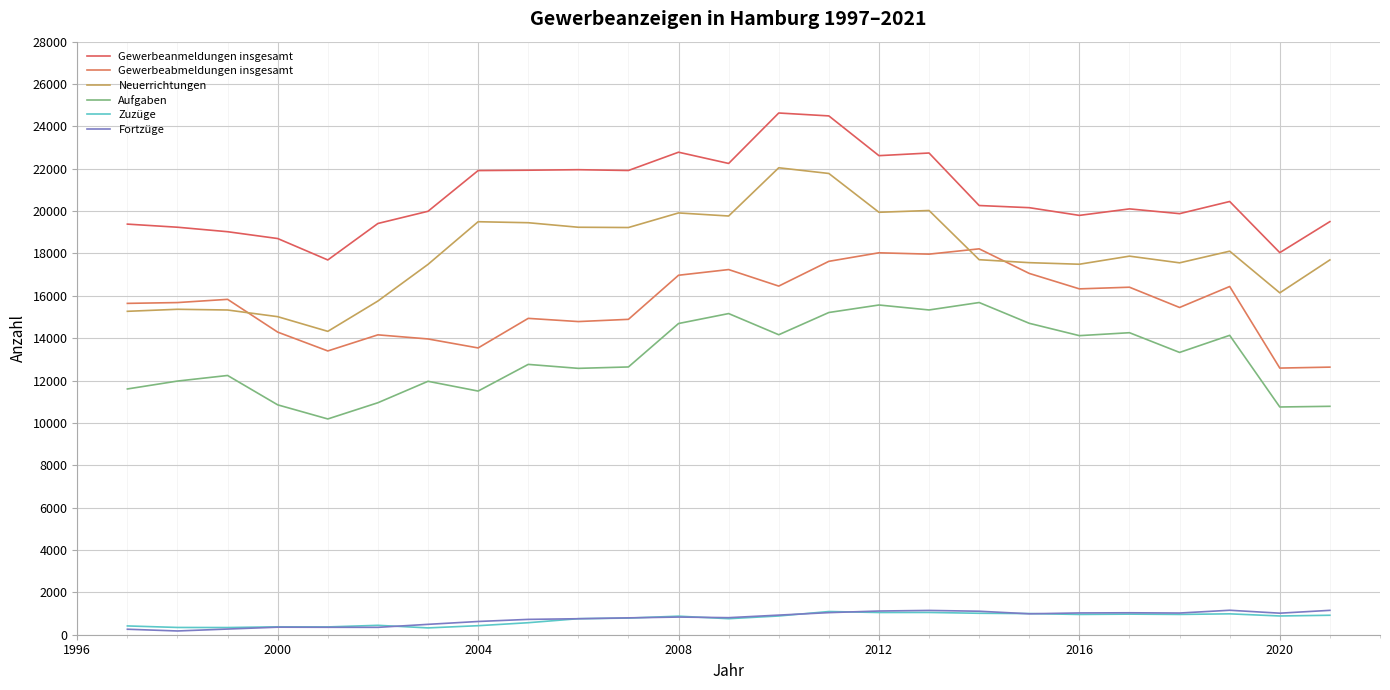

Which series has the largest range (max minus min)?

Neuerrichtungen